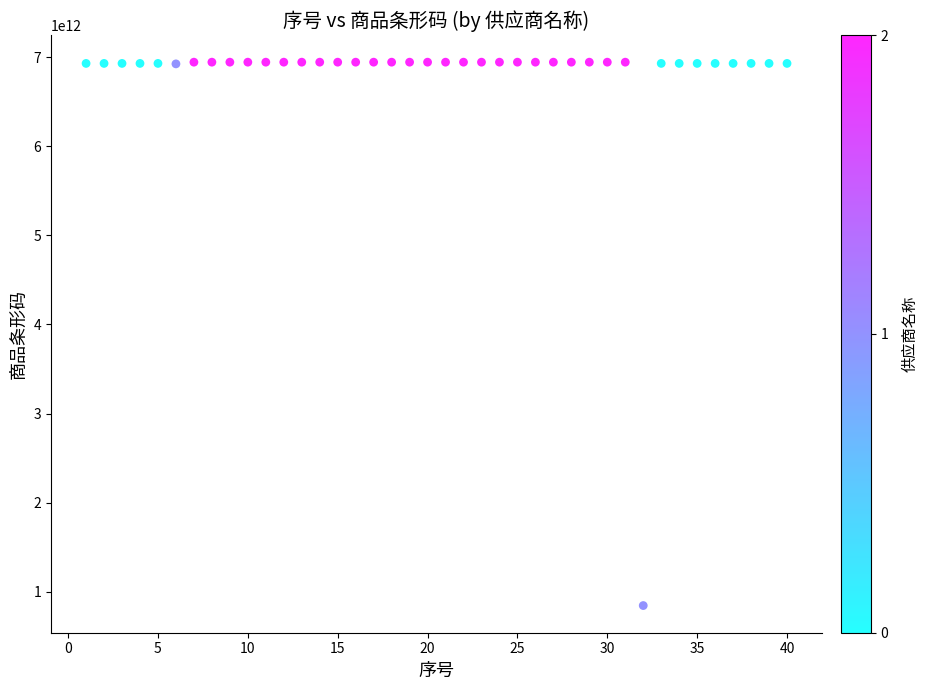

What is the range of X values (max minus min)?

39